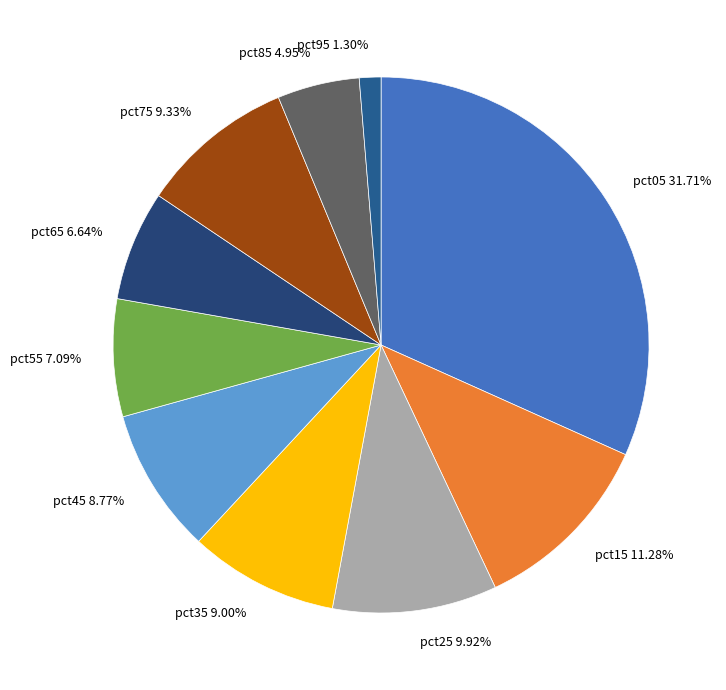

Is there a majority slice in this chart?

No